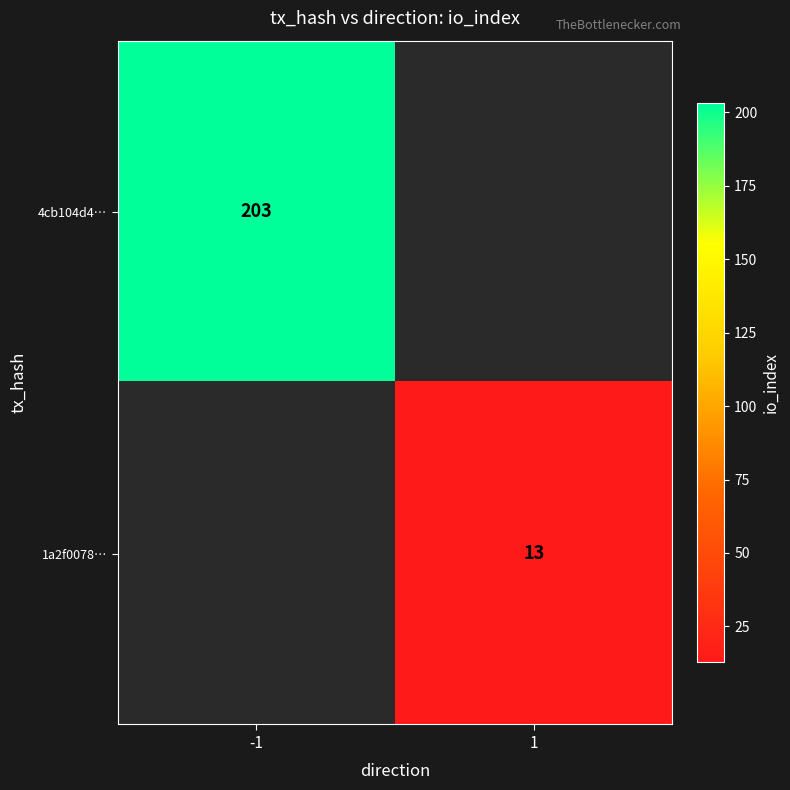

True or false: 4cb104d4… has a value of 294 at -1.

False